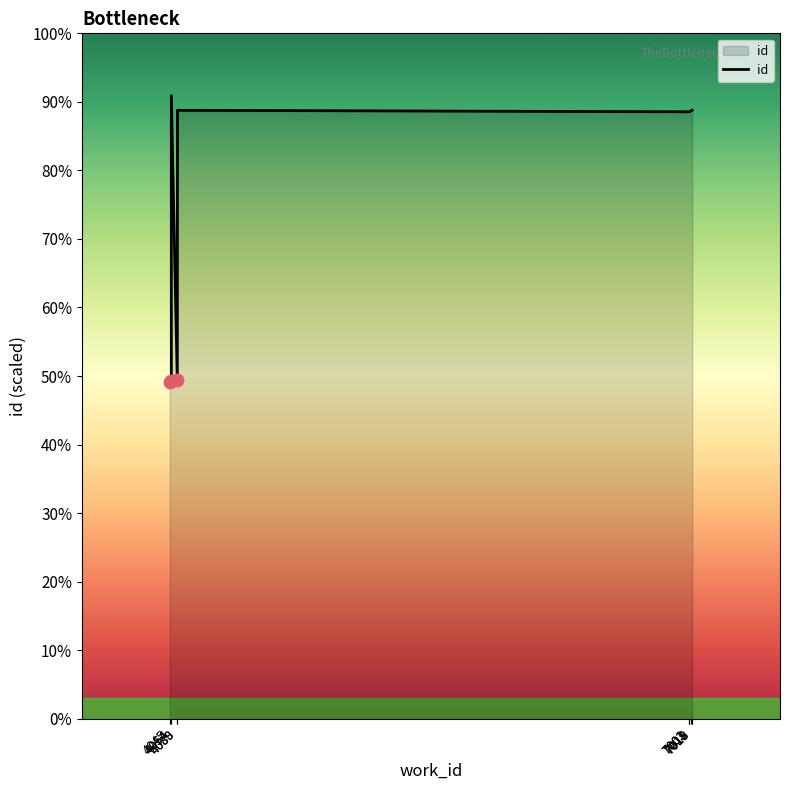

Which has a higher value, 4088 or 7019?

7019